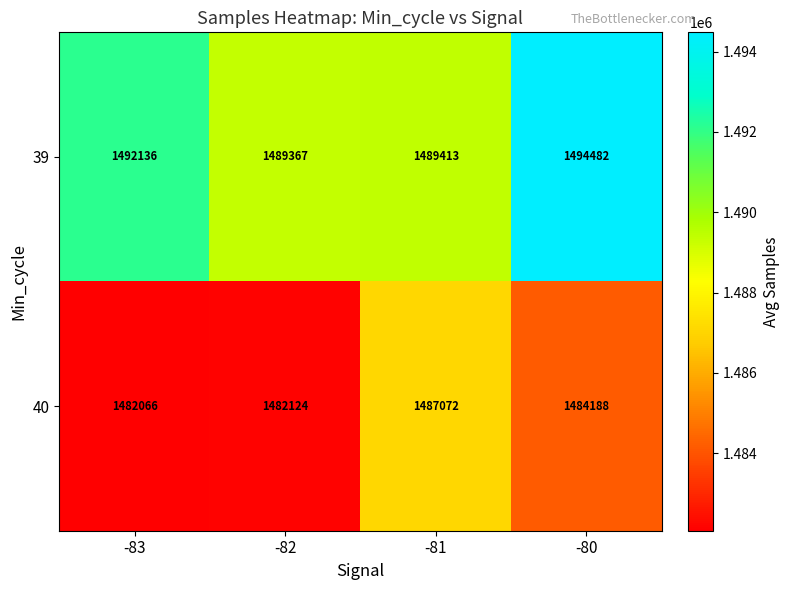

Is the value of 40 at -83 greater than the value of 39 at -83?

No